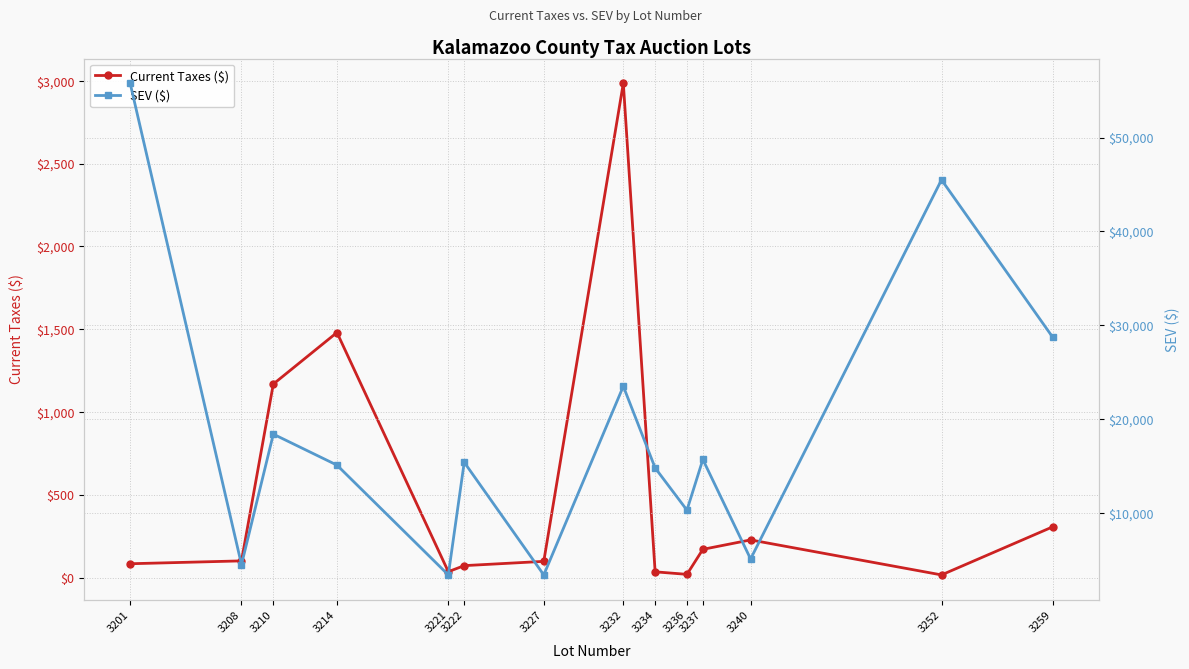

How many lines are shown in the chart?

2